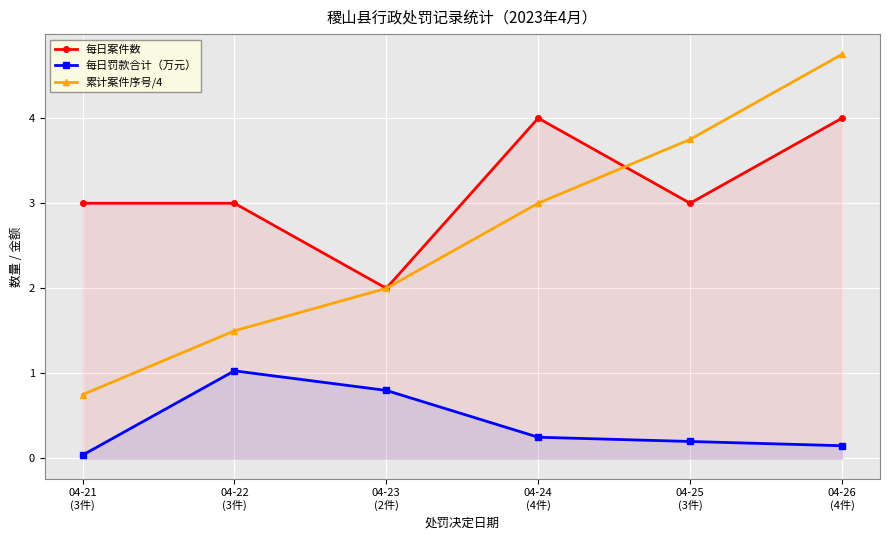

What is the sum of all 每日罚款合计（万元） values?

2.5